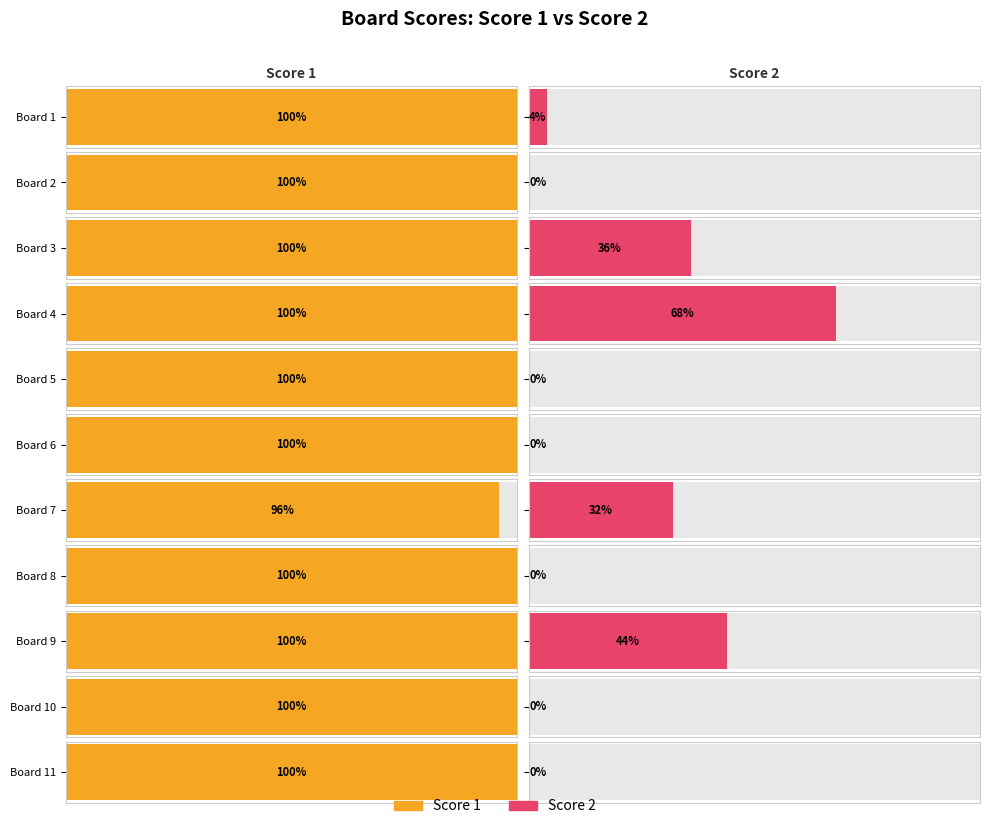

Which series has the widest spread of values?

Score 2